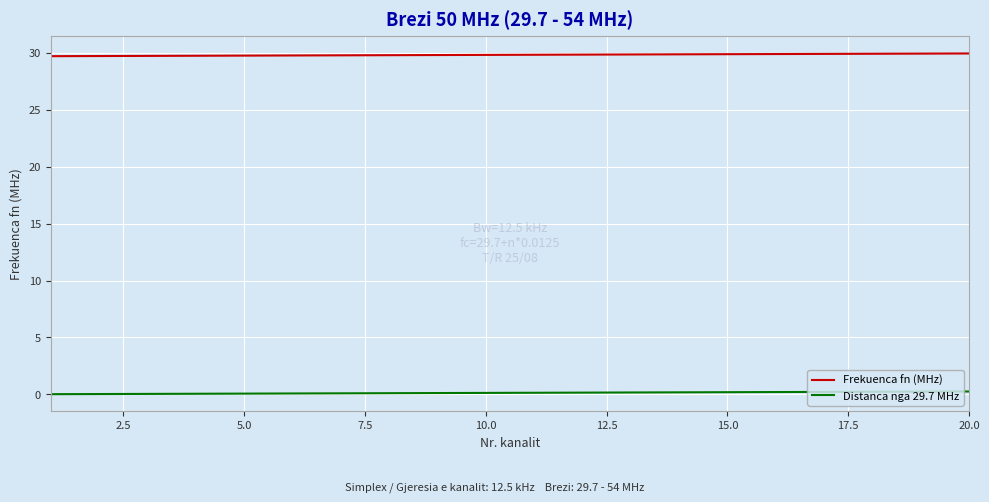

True or false: Distanca nga 29.7 MHz and Frekuenca fn (MHz) cross at least once.

False